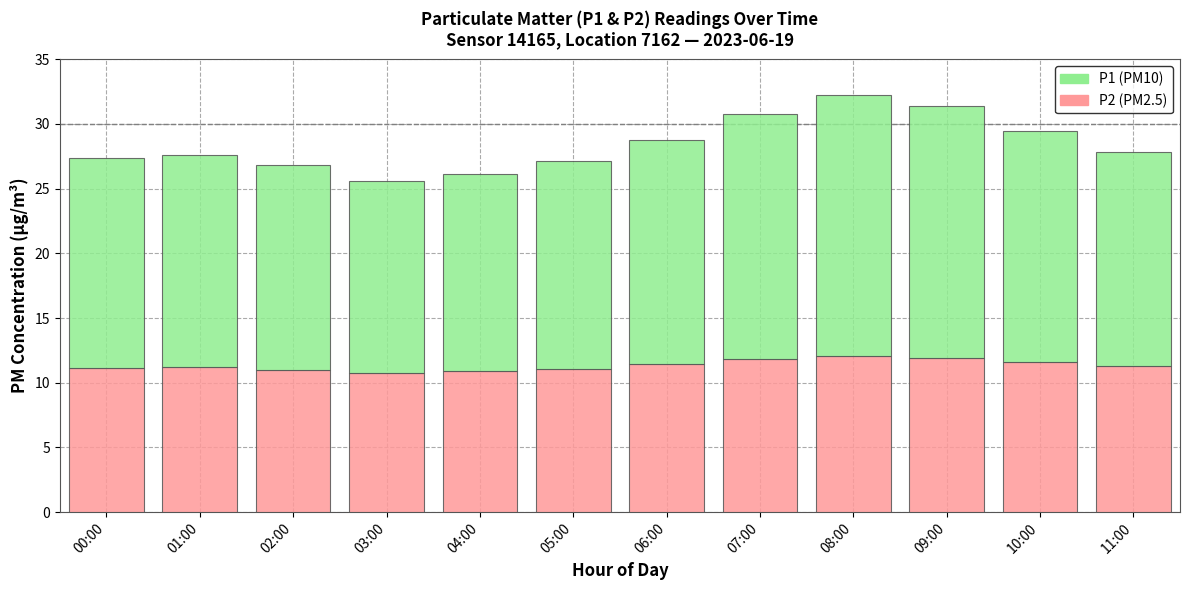

What is the total value across all series at 10:00?

29.4